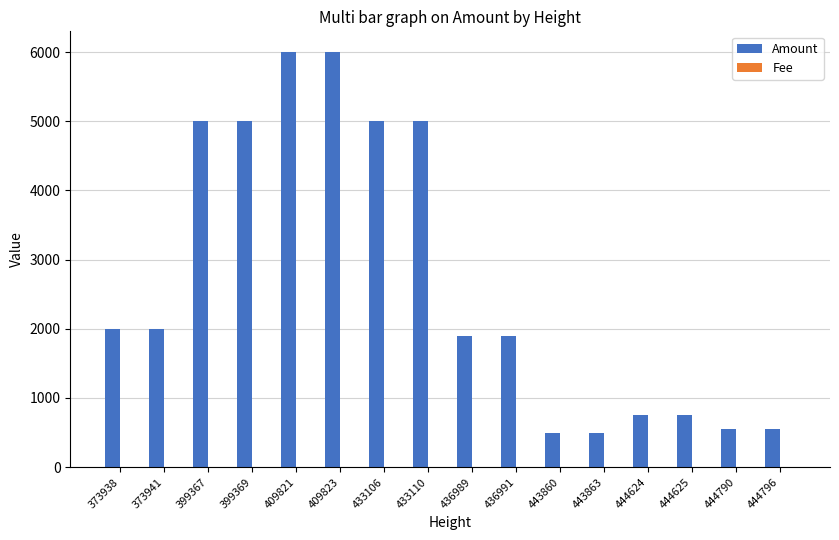

How many groups of bars are there?

16